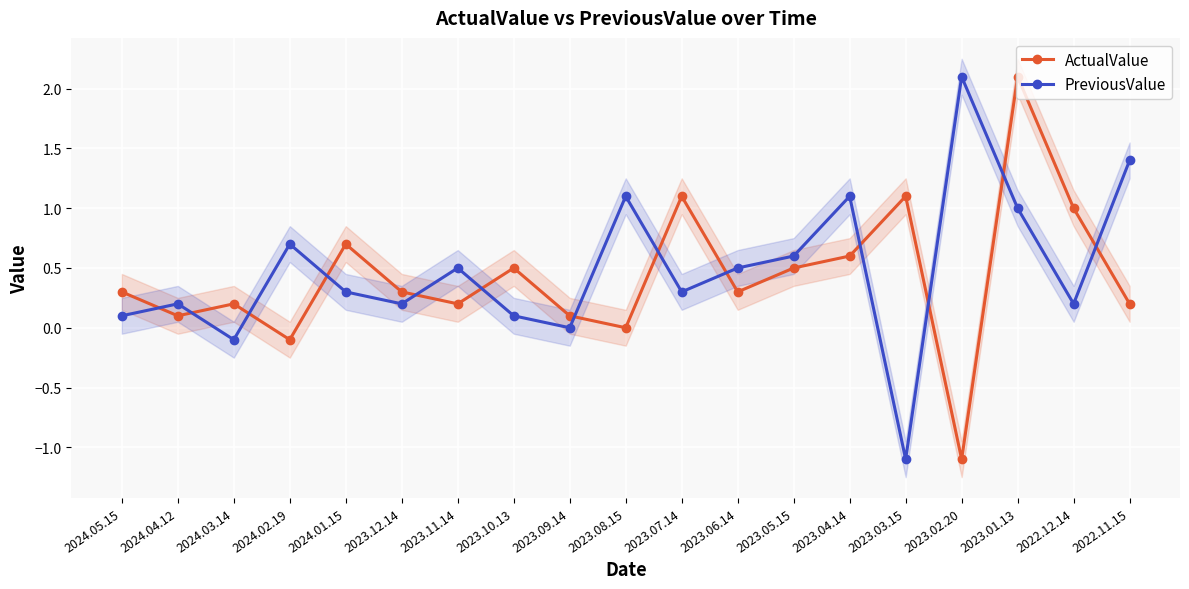

What is the average value of the PreviousValue series?

0.5